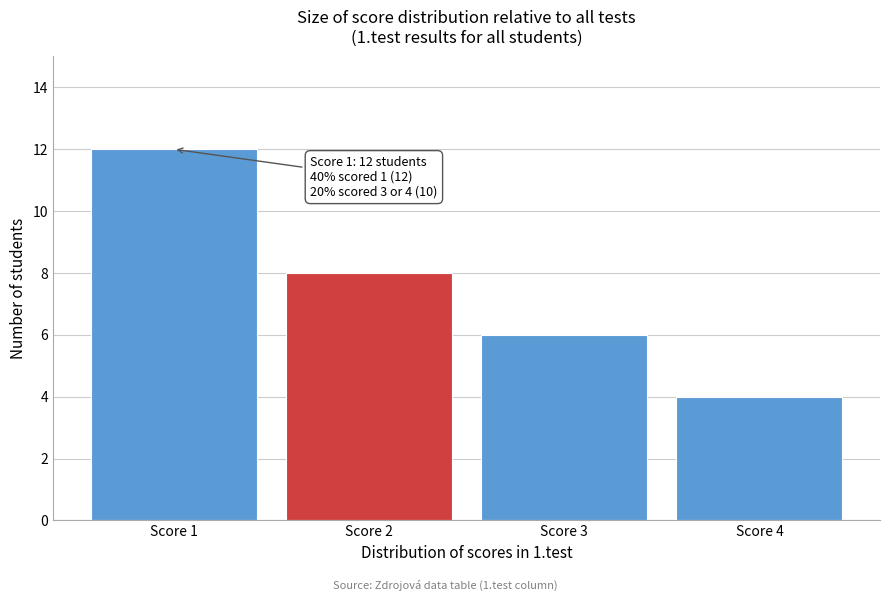

Reading left to right, what are all the values shown in this chart?

12	8	6	4